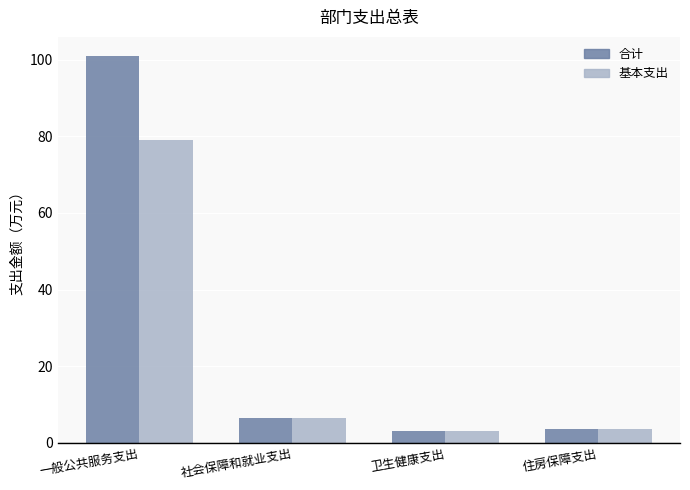

List the series in order of their peak value, highest first.

合计, 基本支出